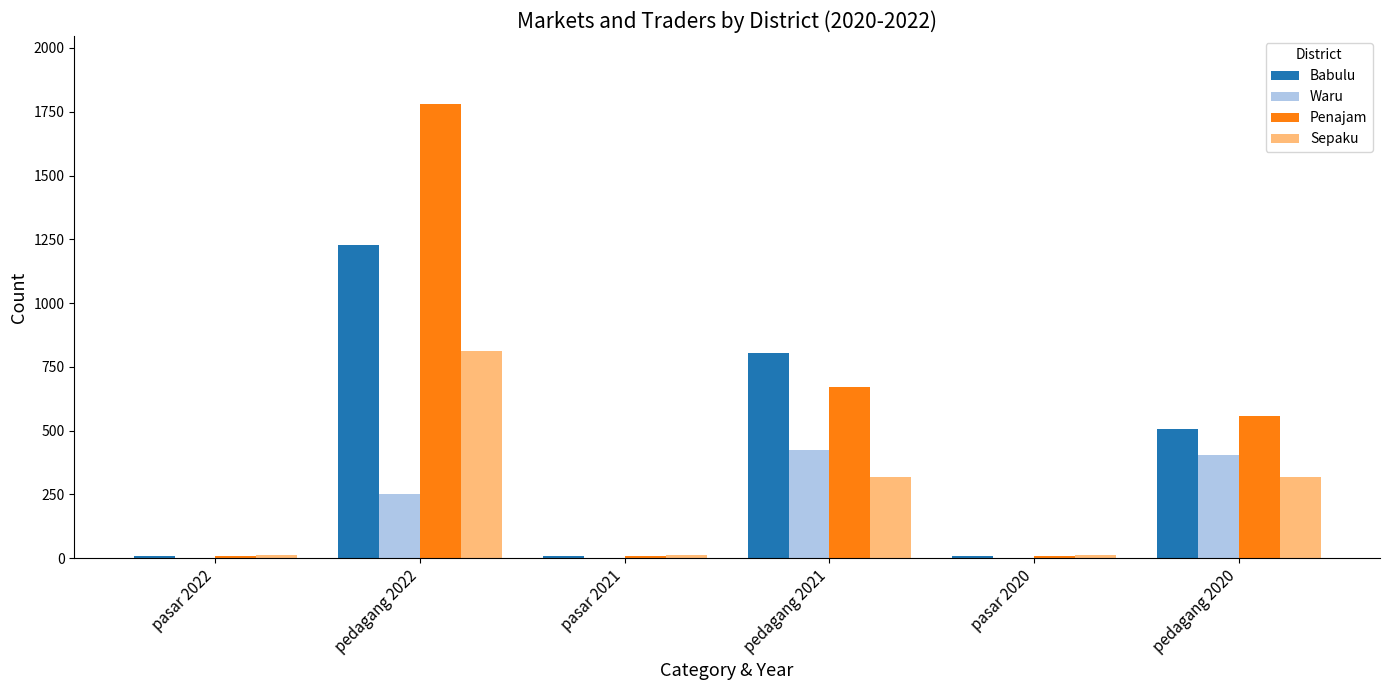

What is the sum of the Penajam values at pedagang 2020 and pedagang 2021?

1228